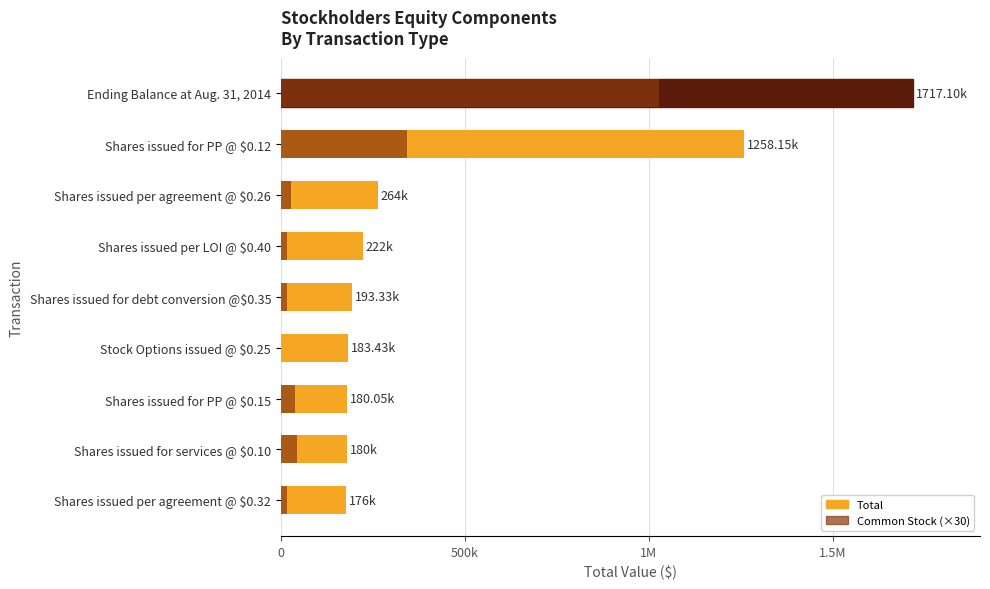

Reading left to right, transcribe all the data shown in this chart.

Total: 176000	180000	180050	183432	193333	222000	264000	1258155	1717098
Common Stock (×30): 16500	45000	37500	0	16560	16650	26400	342600	1027470